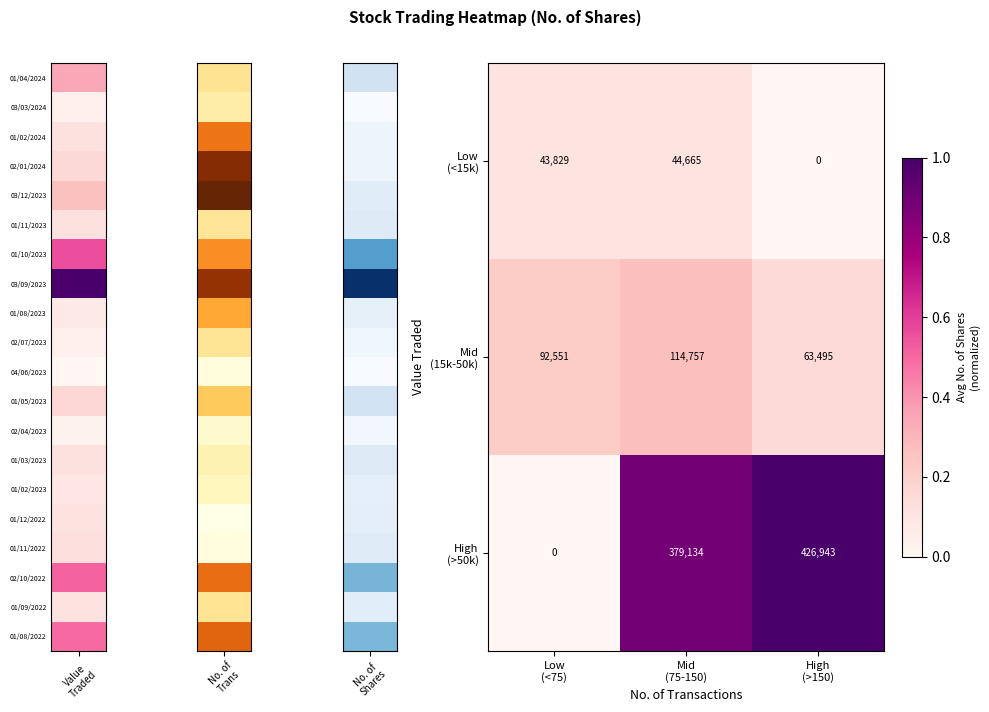

At which category is the sum across all series the highest?

Mid
(75-150)